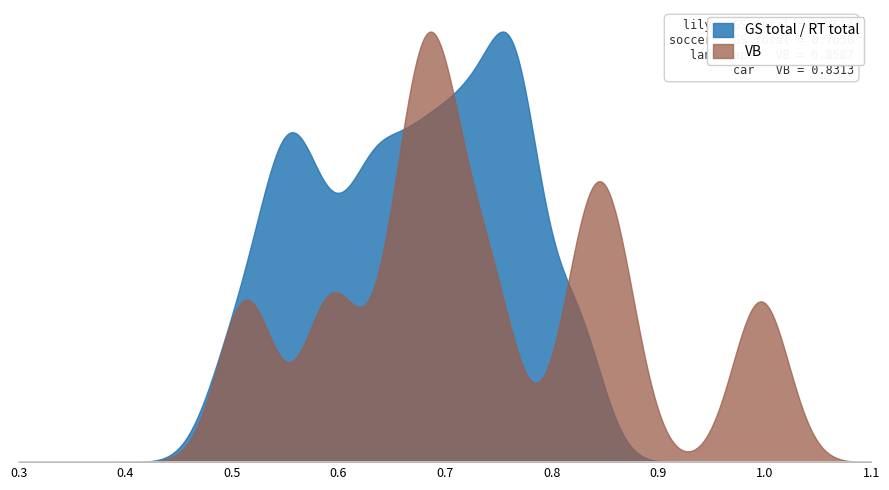

What is the maximum value for RT Total?

0.8